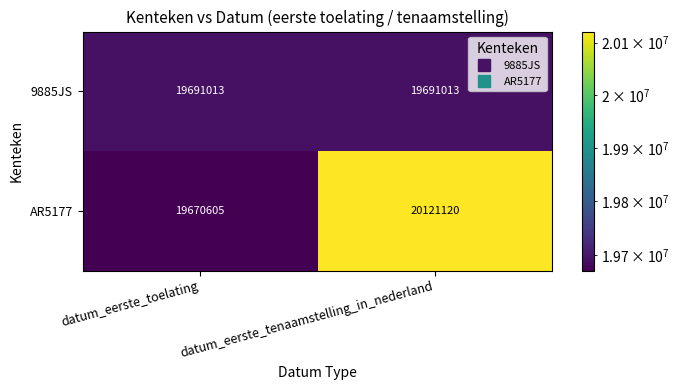

List the series in order of their overall mean, highest first.

AR5177, 9885JS